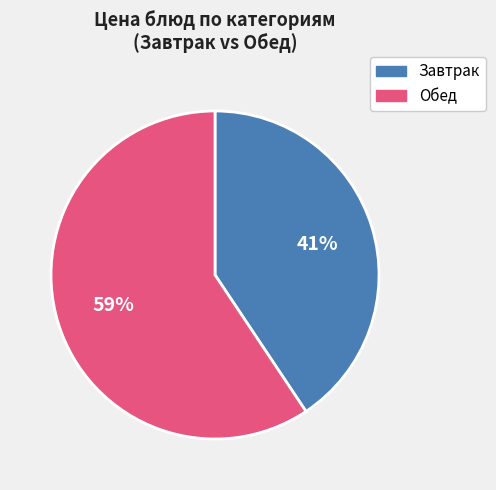

To the nearest percent, what is the average slice percentage?

50%